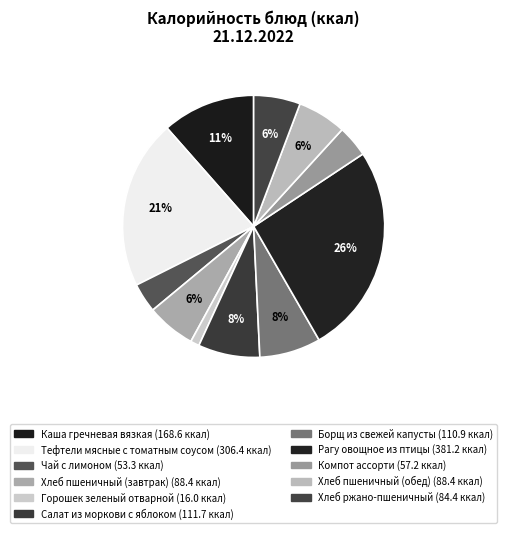

Rank the categories by value from lowest to highest.

Горошек зеленый отварной, Чай с лимоном, Компот ассорти, Хлеб ржано-пшеничный, Хлеб пшеничный (завтрак), Хлеб пшеничный (обед), Борщ из свежей капусты, Салат из моркови с яблоком, Каша гречневая вязкая, Тефтели мясные с томатным соусом, Рагу овощное из птицы